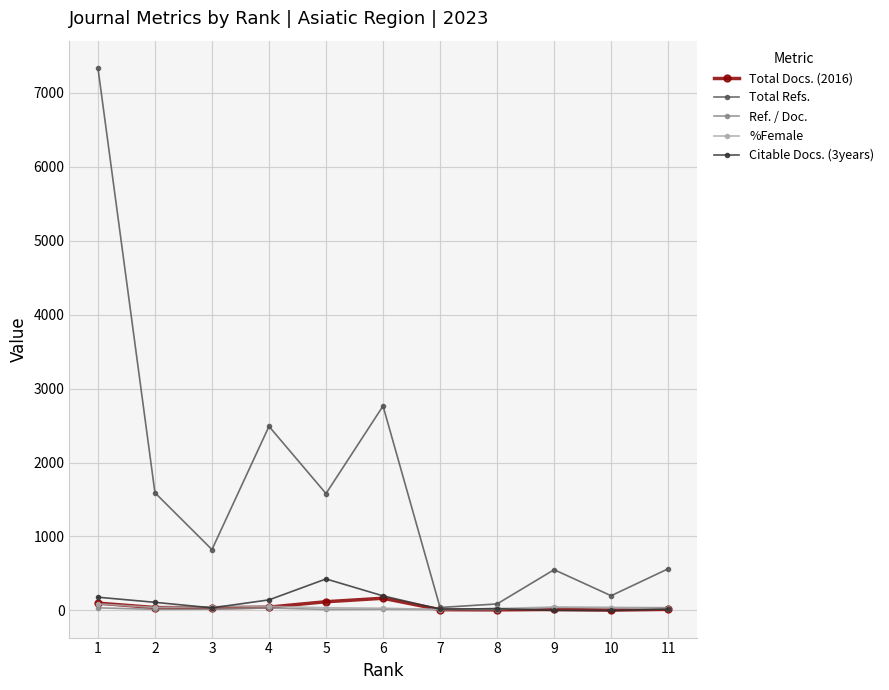

The value of Total Docs. (2016) at 6 is 165.0. True or false?

True